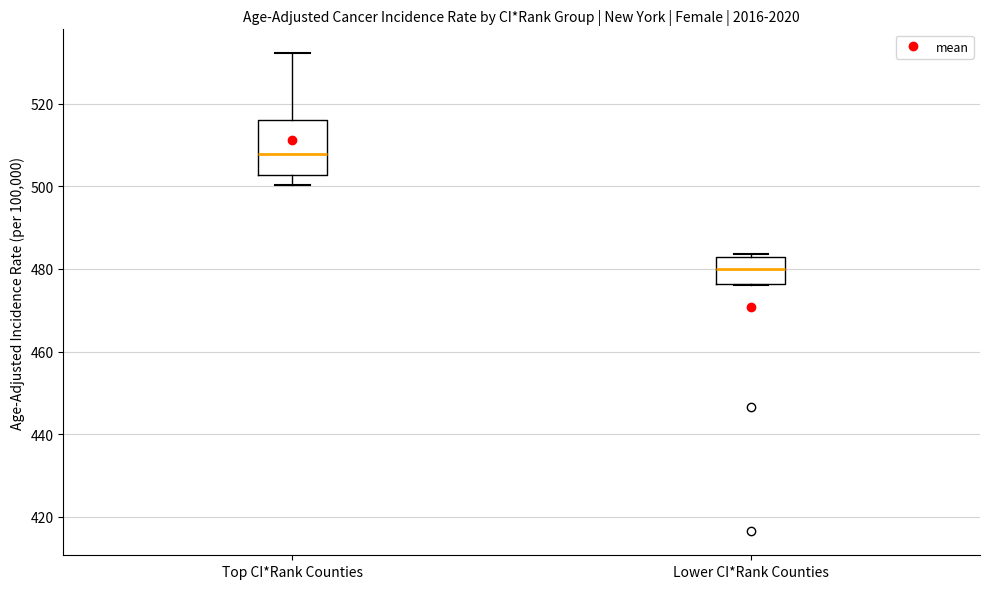

Reading left to right, transcribe this box plot: for each box, give where its median line is, the range the box spans, and where its two whiskers end, as read against the y-axis. The values are not printed on the chart, so give them approximately, as read against the axis.

Top CI*Rank Counties: median 508, box 502 to 516, whiskers 500 to 532
Lower CI*Rank Counties: median 480, box 476 to 482, whiskers 476 to 484